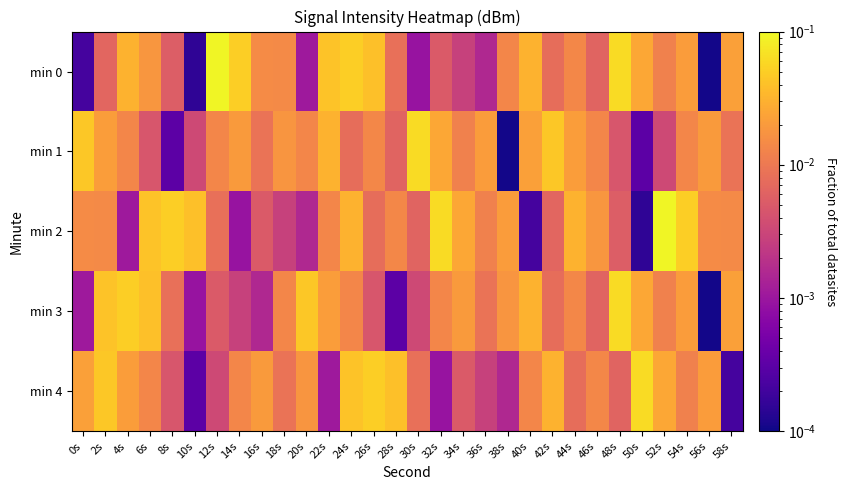

Which series has the largest range (max minus min)?

min 0